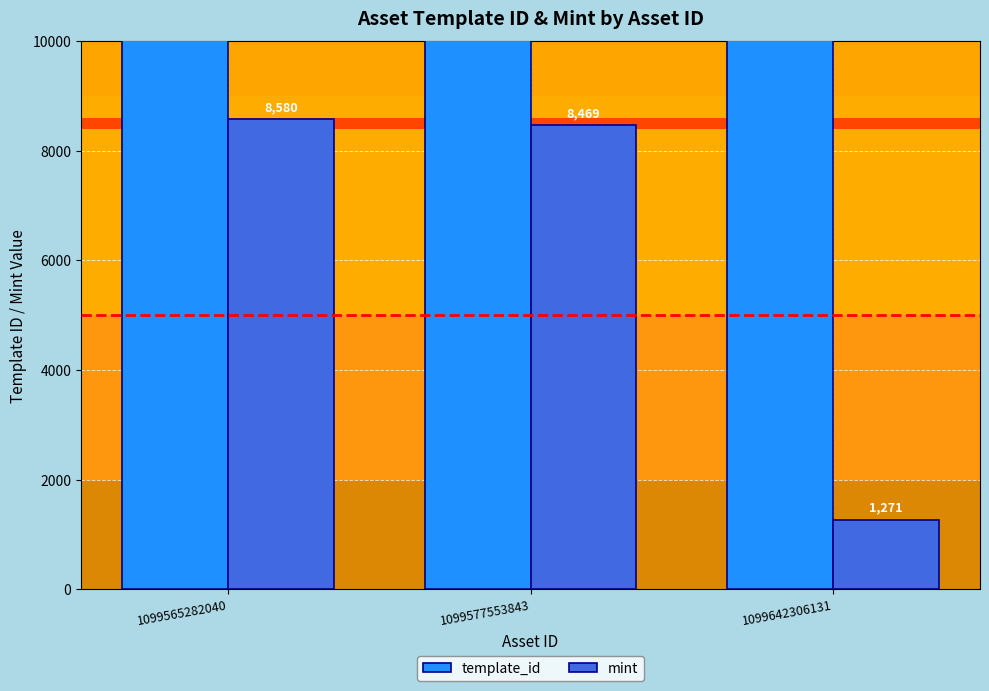

Rank the series at 1099642306131 from highest to lowest value.

template_id, mint